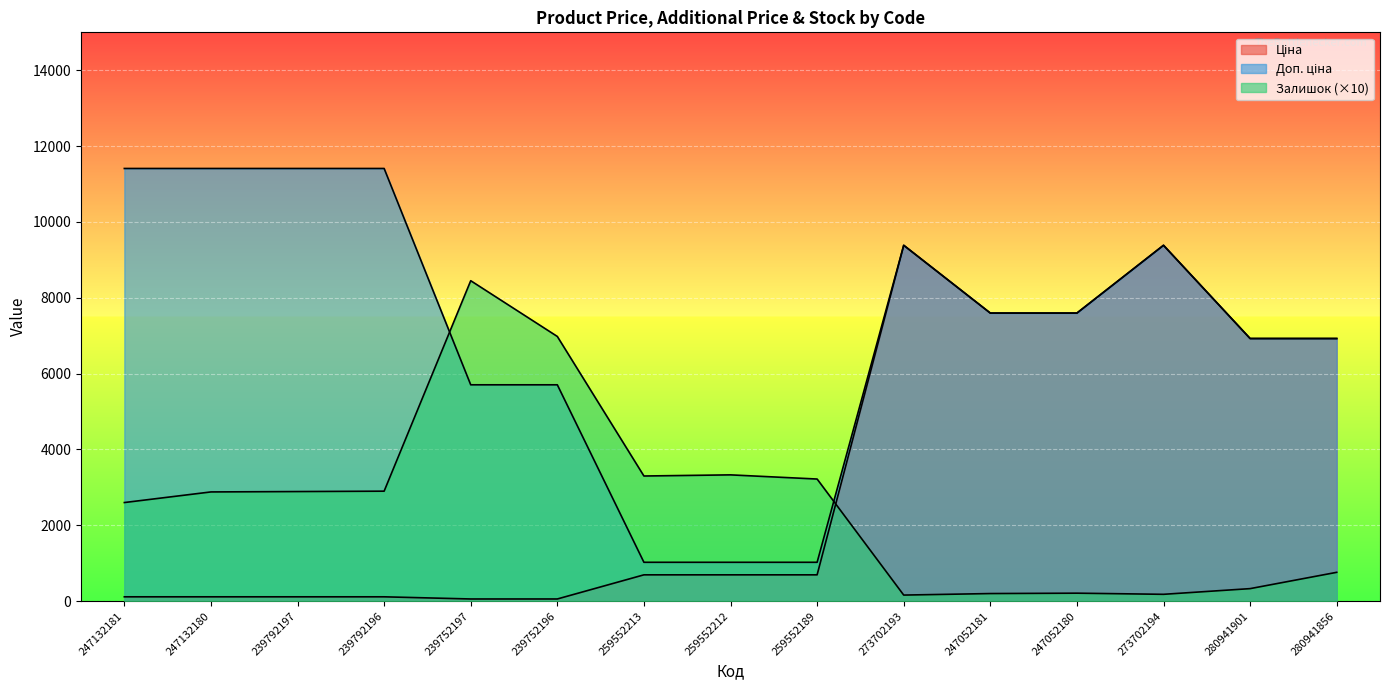

Is the value of Ціна at 247132181 greater than the value of Доп. ціна at 259552212?

No